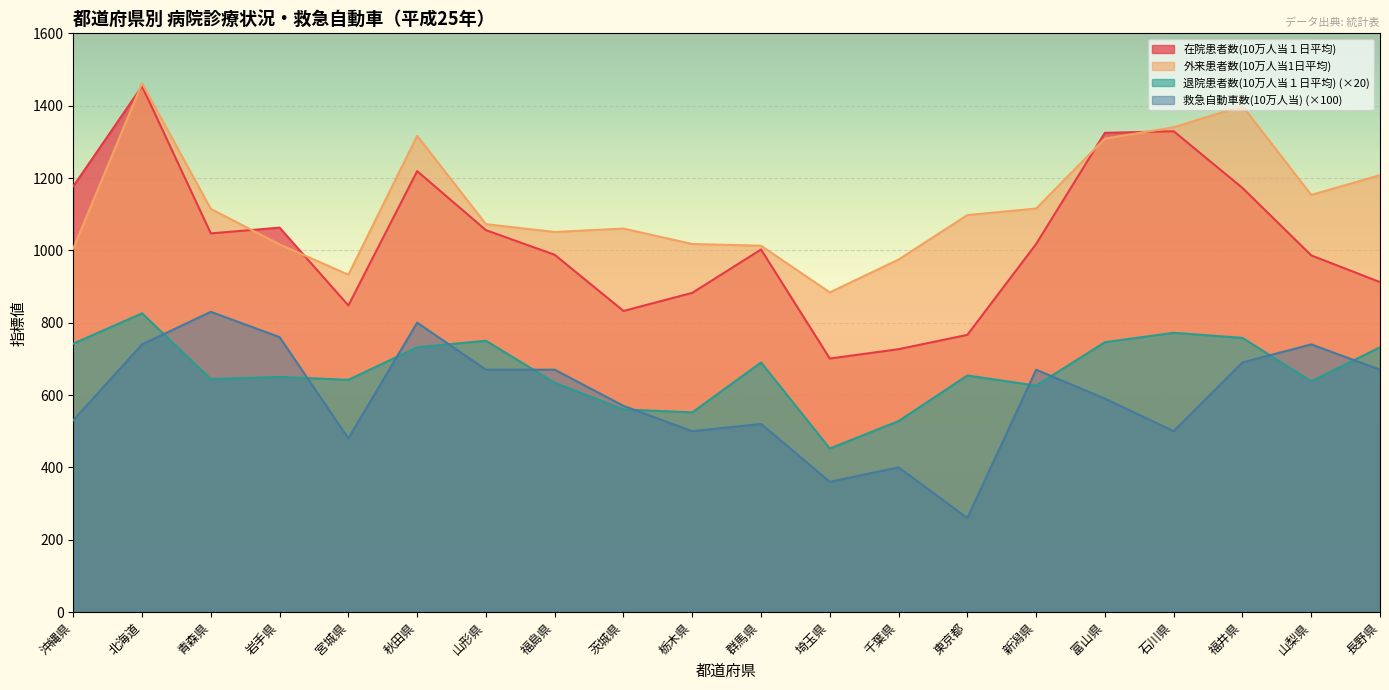

Which series has the largest range (max minus min)?

在院患者数(10万人当１日平均)